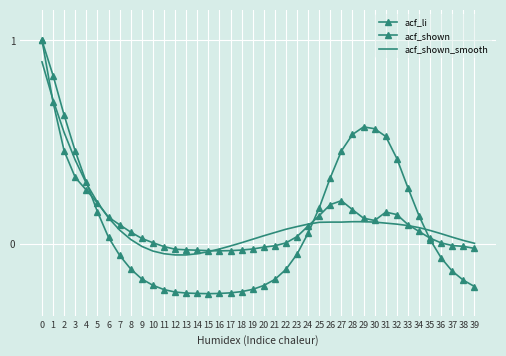

Is it true that acf_shown equals -0.0 at 14?

False